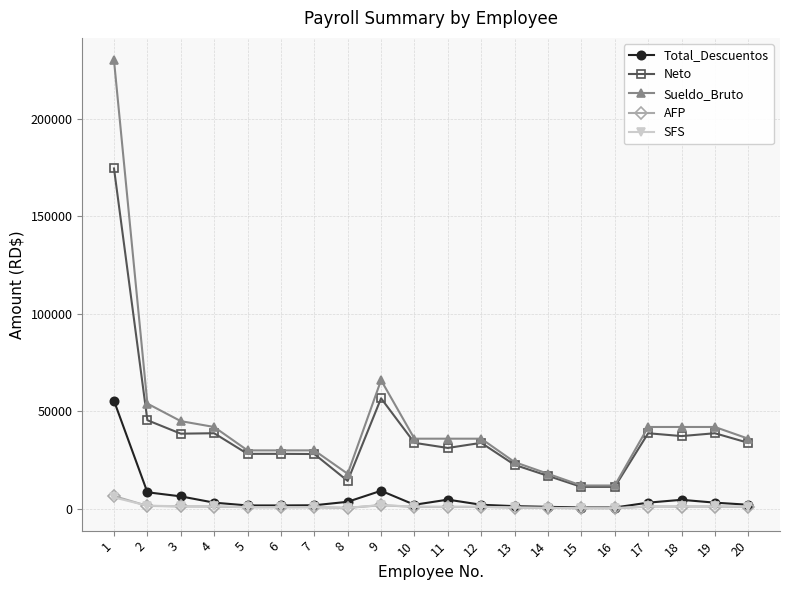

How many distinct data groups are displayed?

5